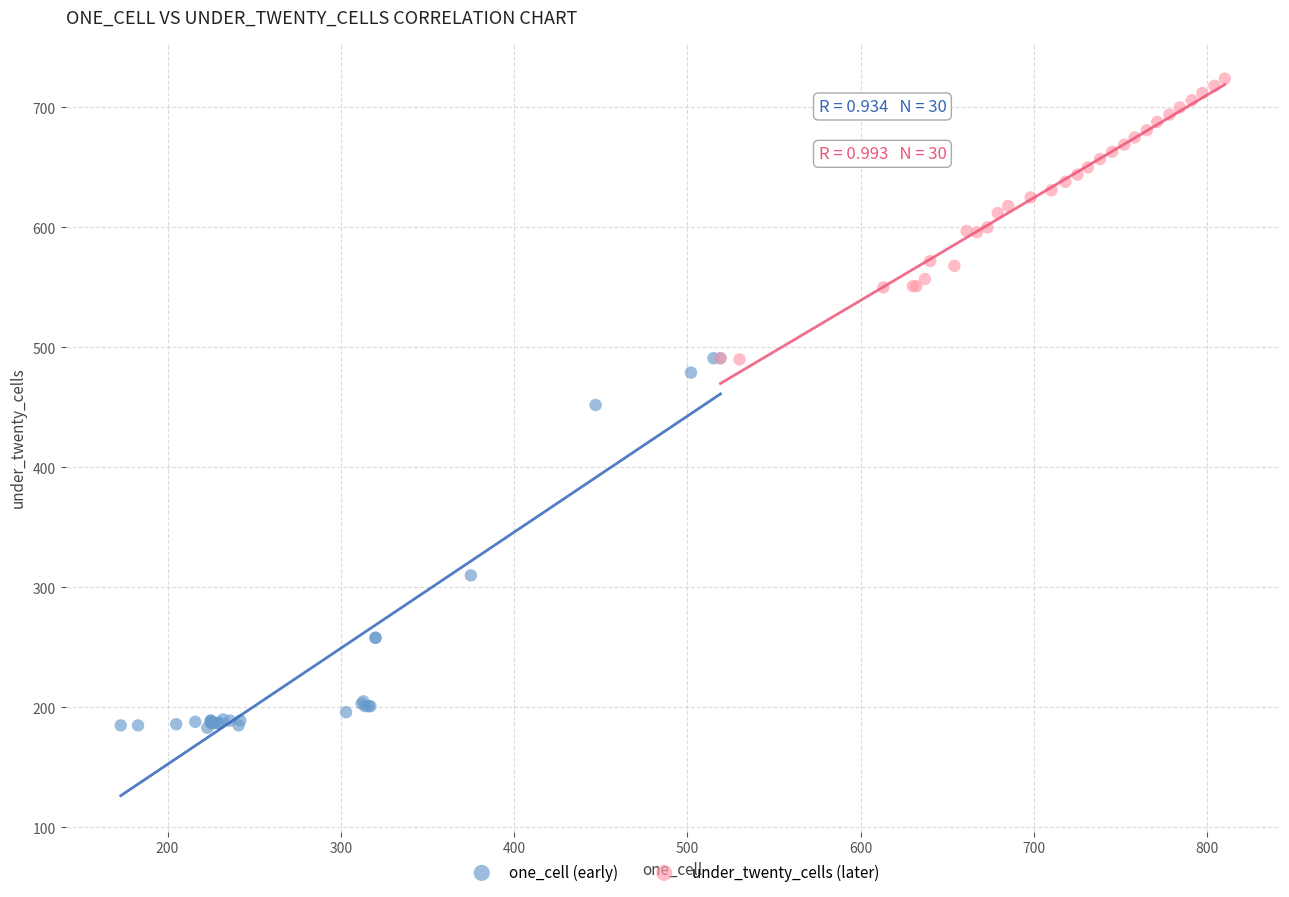

Which series reaches the minimum Y coordinate?

one_cell (early)